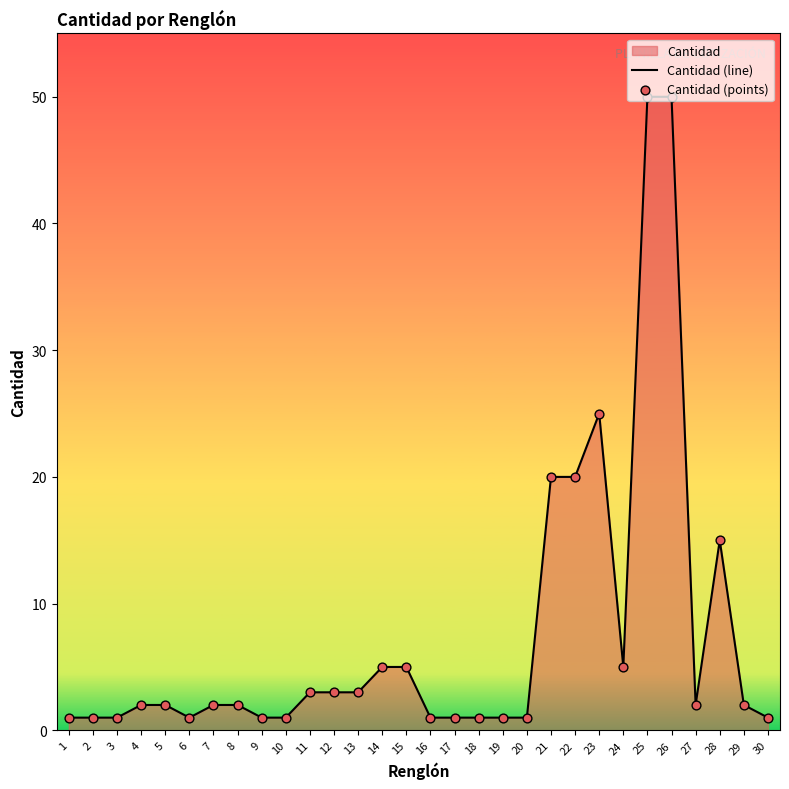

Which series has the widest spread of Y values?

Cantidad (line)